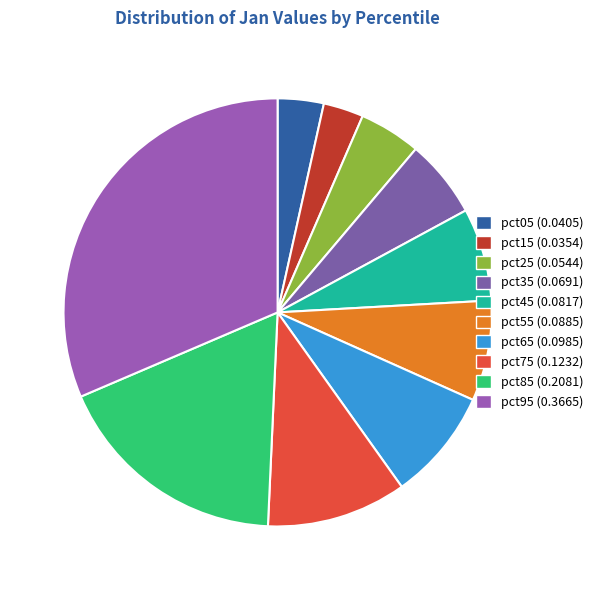

What percentage is NOT represented by pct85?

82.2%